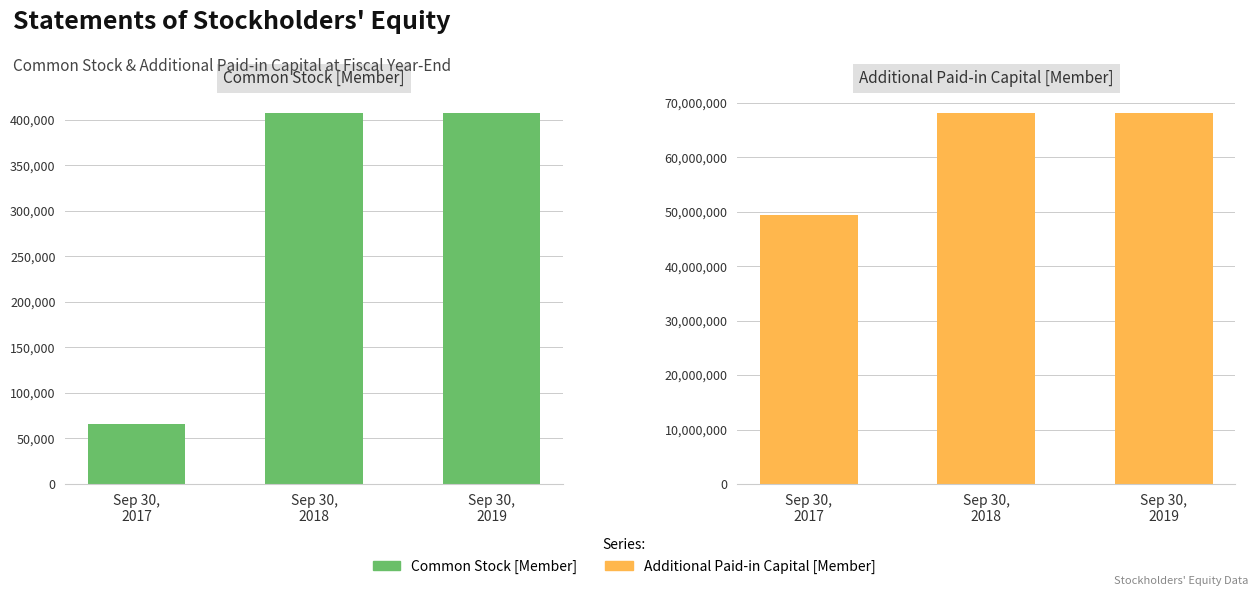

List the labels in order of Common Stock [Member] value, smallest first.

Sep 30,
2017, Sep 30,
2018, Sep 30,
2019